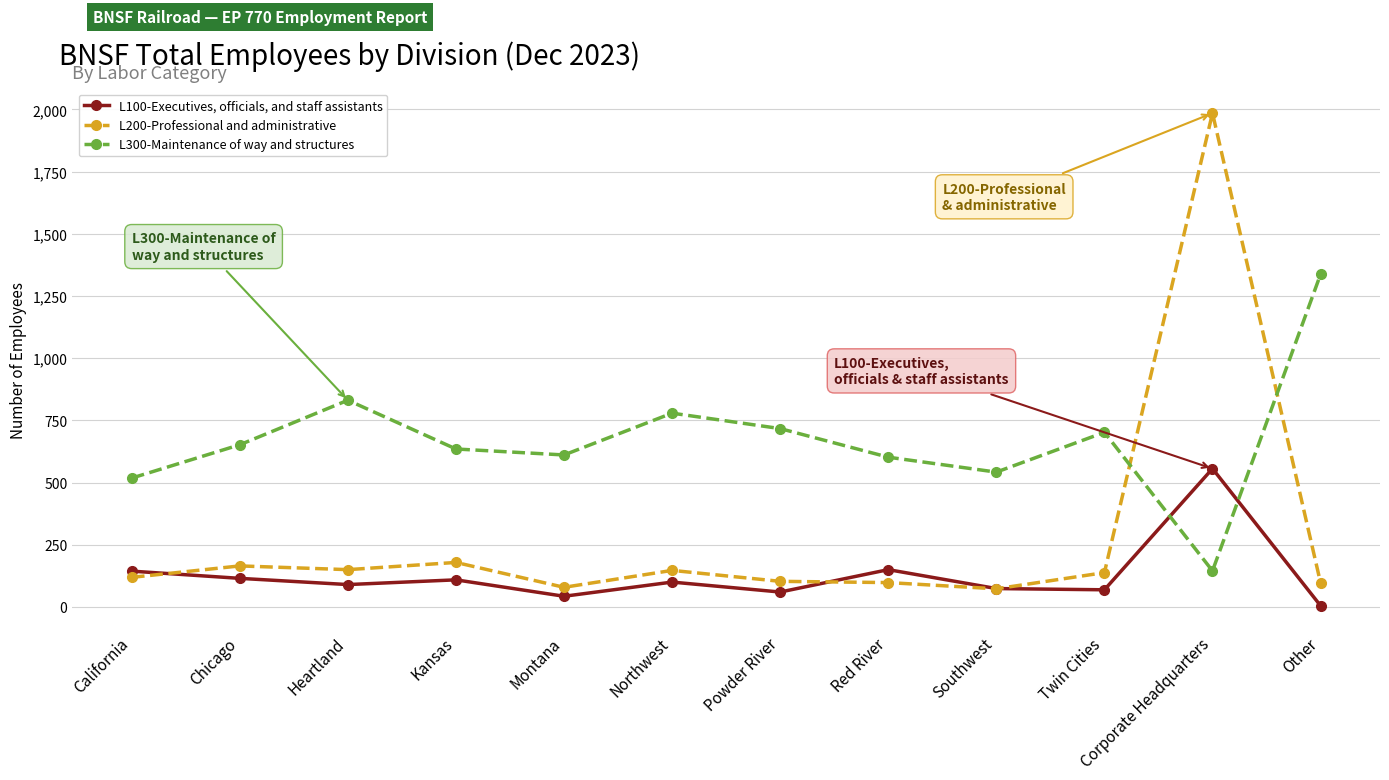

Is it true that L100-Executives, officials, and staff assistants equals 109 at Kansas?

True